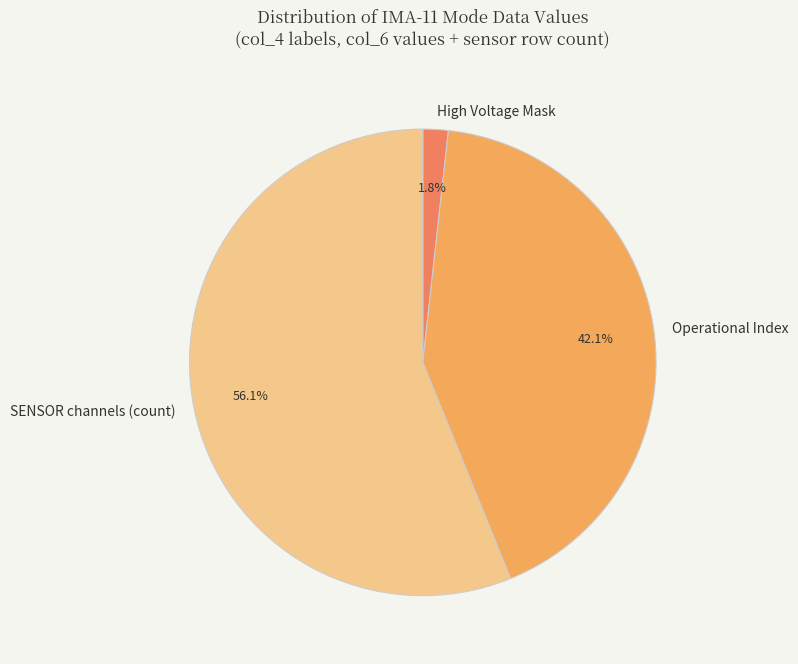

Rank the categories by value from highest to lowest.

SENSOR channels (count), Operational Index, High Voltage Mask